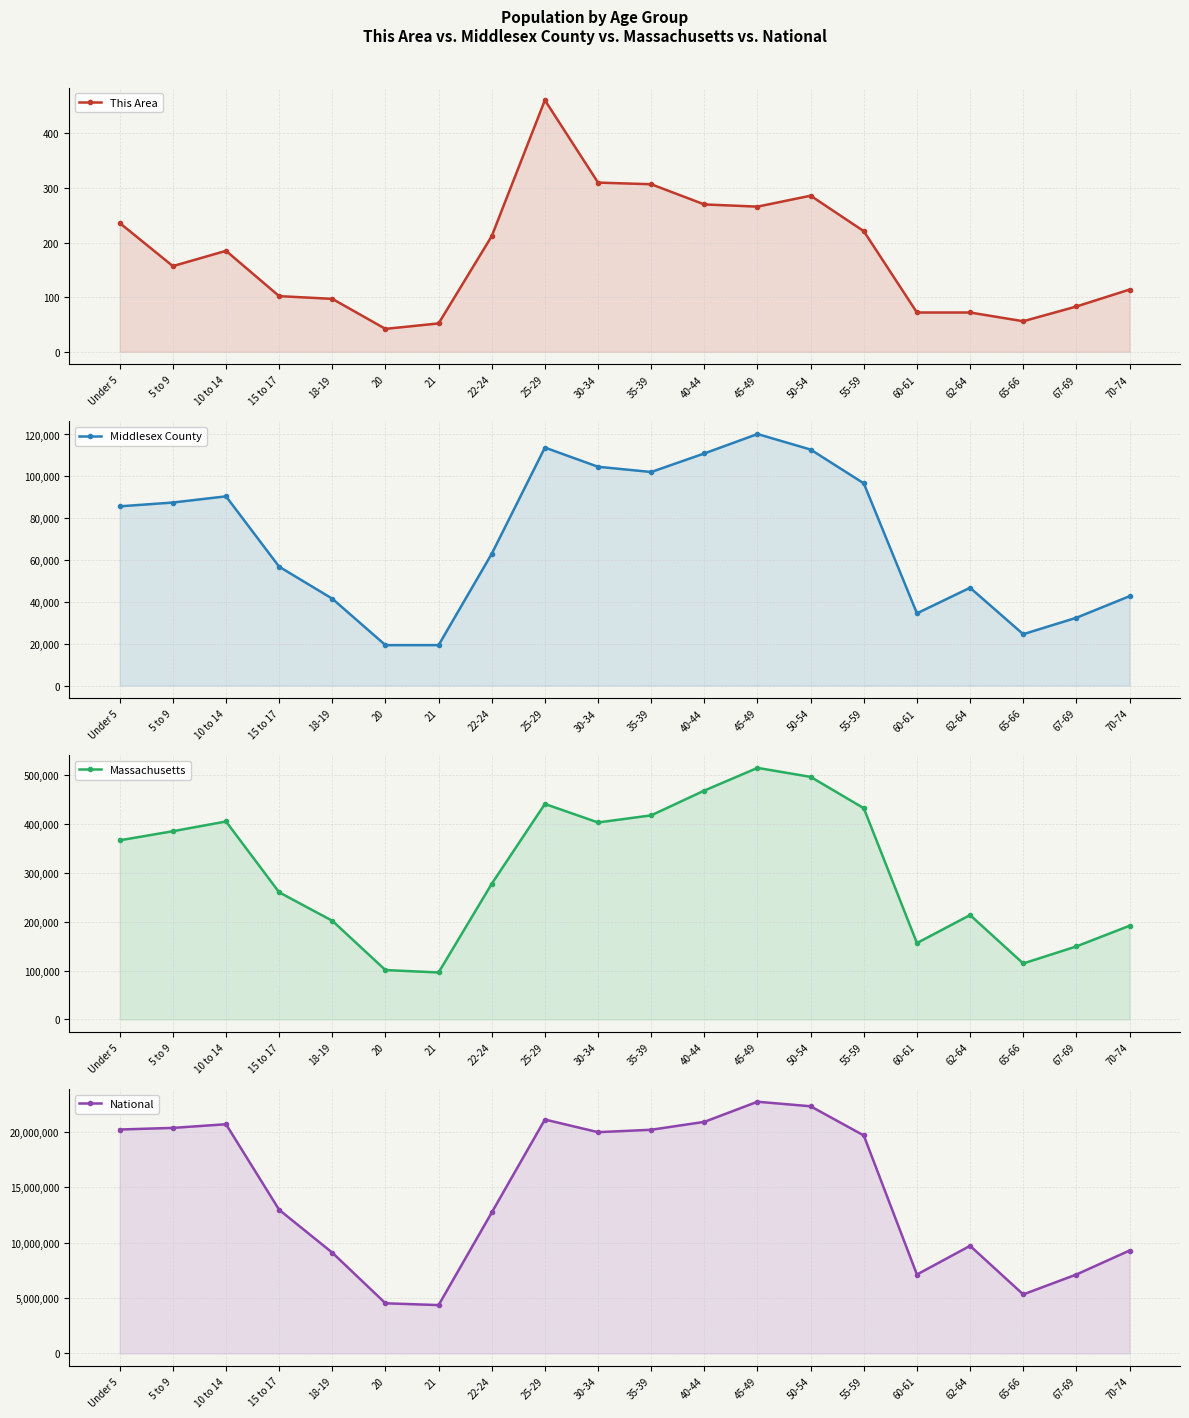

Reading left to right, what are all the values shown in this chart?

This Area: 236	157	185	102	97	42	52	212	461	310	307	270	266	286	221	72	72	56	83	114
Middlesex County: 85671	87493	90446	56829	41544	19361	19361	63024	113746	104578	102073	110945	120213	112788	96663	34552	46783	24585	32433	42739
Massachusetts: 367087	385687	405613	260536	202220	101248	96372	278048	441525	403616	418195	468954	515434	497001	432822	156594	213953	114758	149701	192001
National: 20201362	20348657	20677194	12954254	9086089	4519129	4354294	12712576	21101849	19962099	20179642	20890964	22708591	22298125	19664805	7113727	9704197	5319902	7115361	9278166